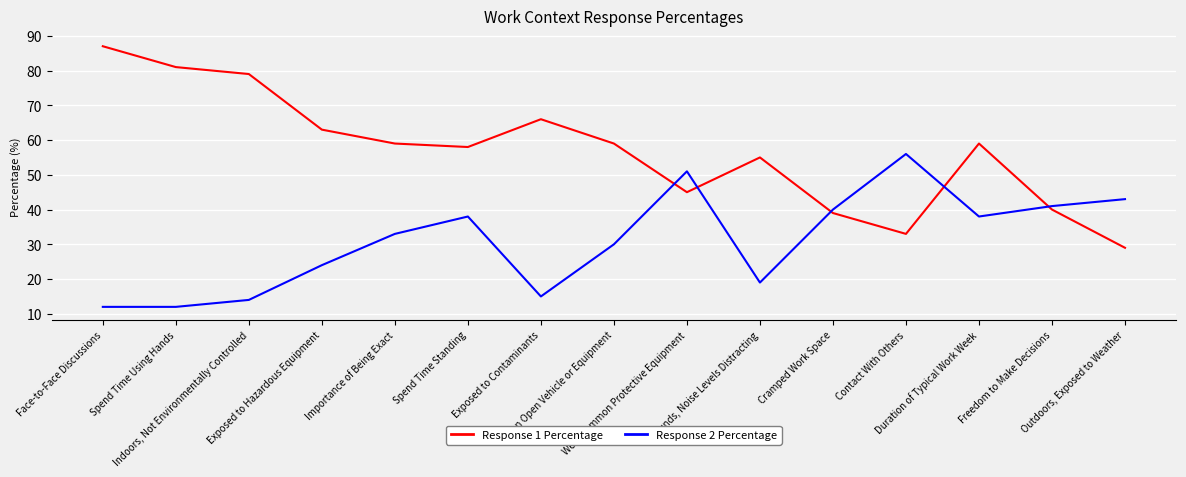

Where does the Response 1 Percentage series first go above 59?

Face-to-Face Discussions